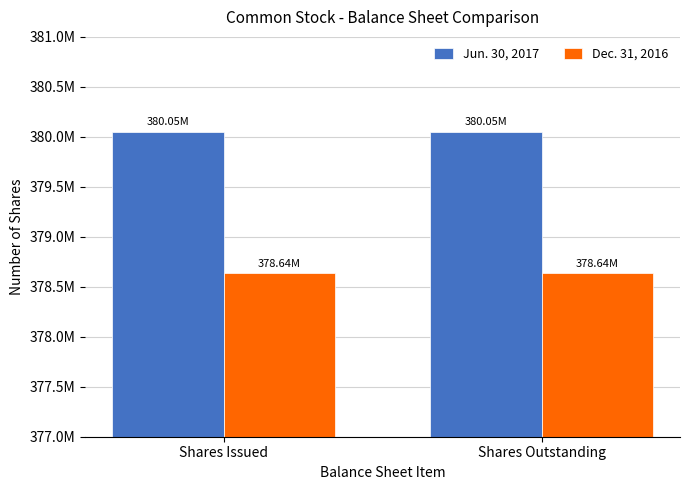

At how many categories does at least one series exceed 379843452?

2